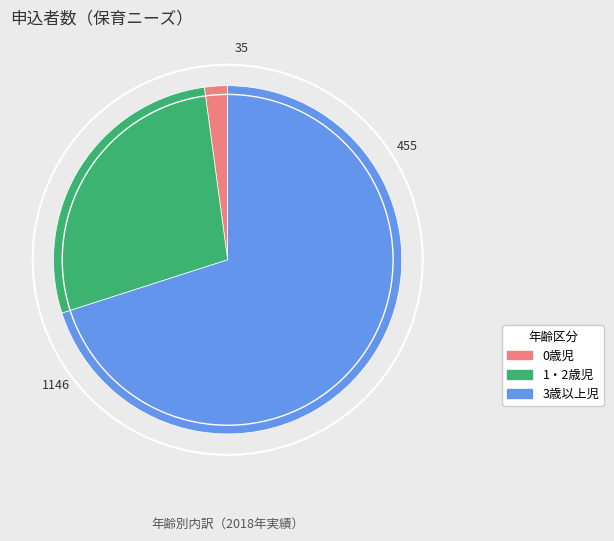

Which has a higher value, 0歳児 or 3歳以上児?

3歳以上児